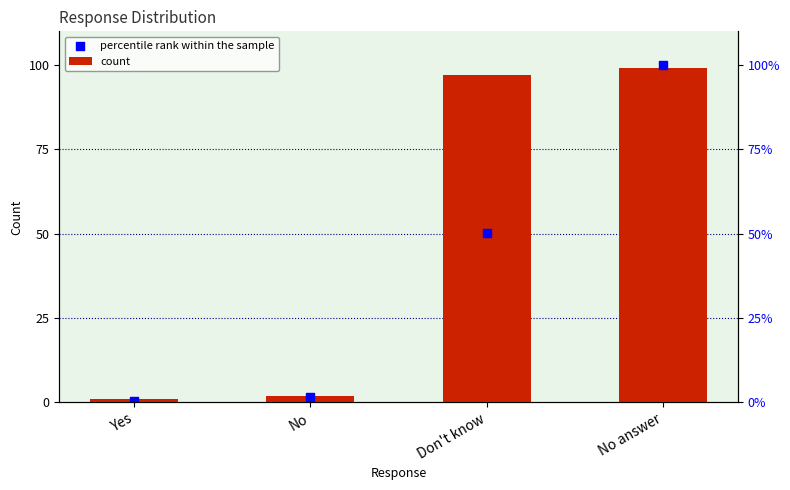

At which category is the sum across all series the highest?

No answer